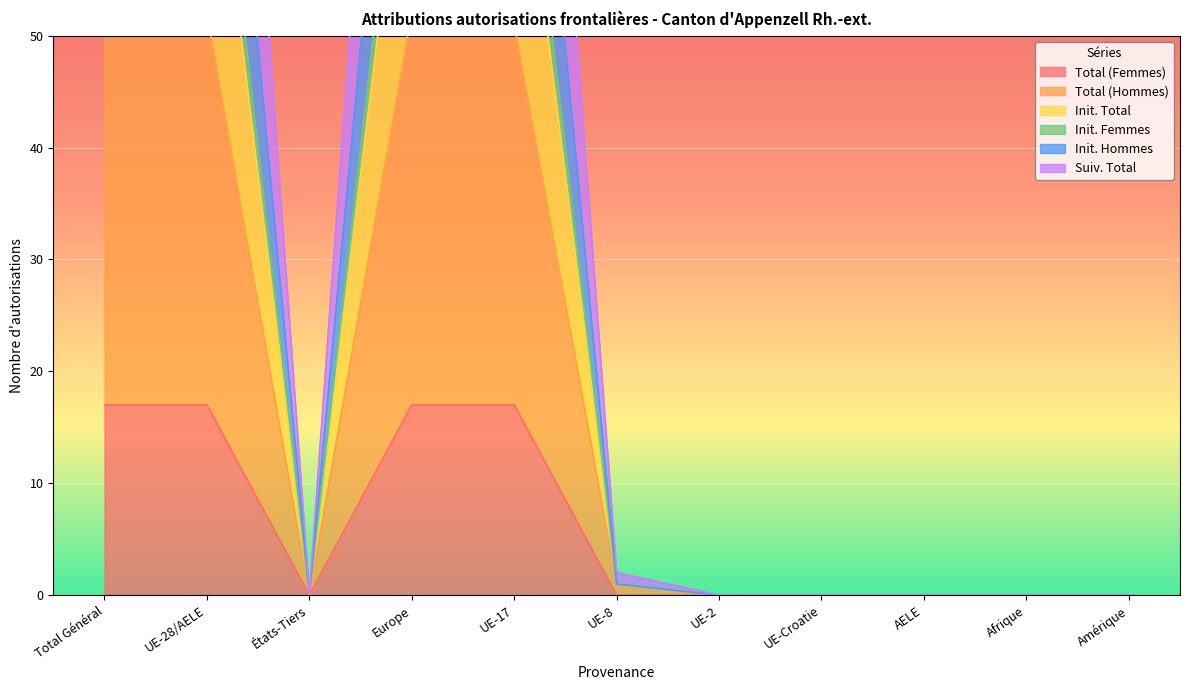

True or false: Suiv. Total has more than 2 points higher than both neighbors.

False